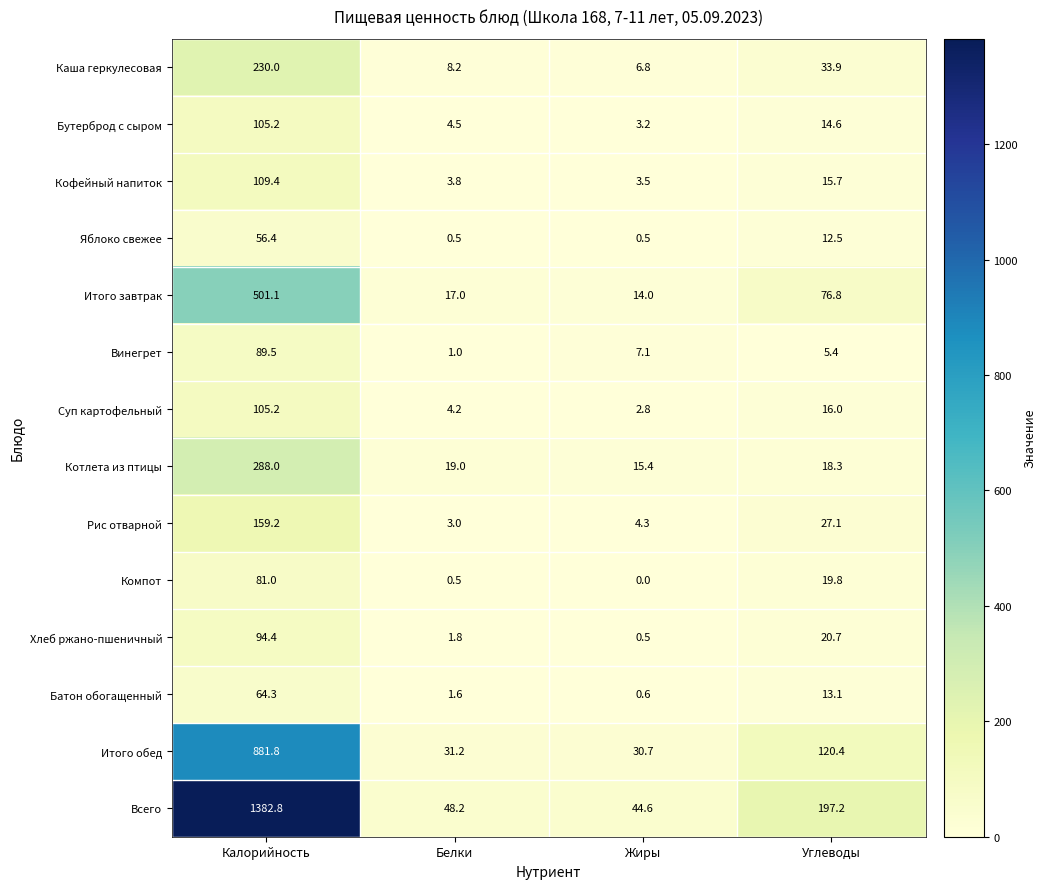

What is the spread (max minus min) of values at Белки?

47.7